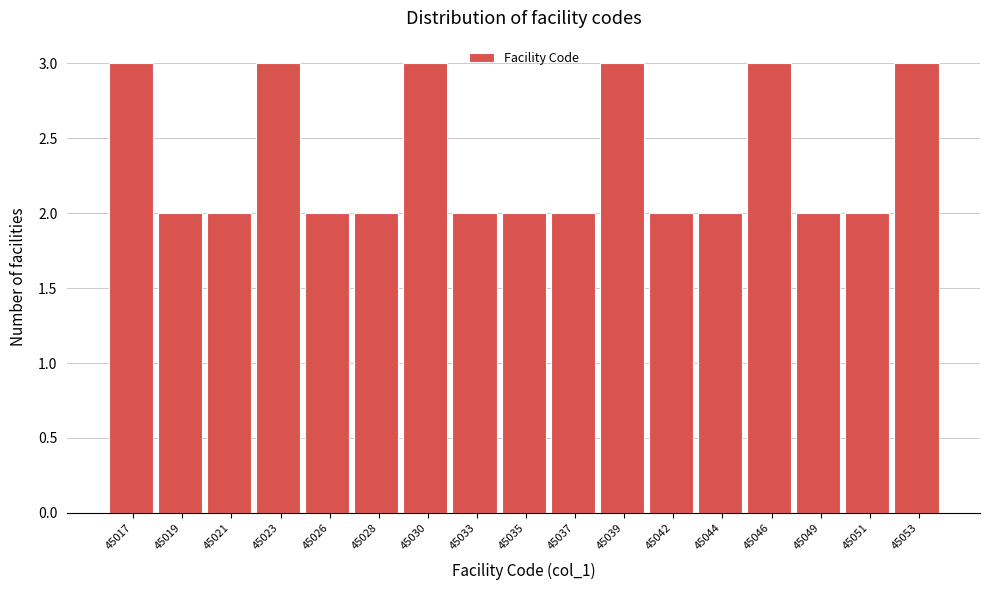

Reading right to left, extract all data points from this chart.

45053=3	45051=2	45049=2	45046=3	45044=2	45042=2	45039=3	45037=2	45035=2	45033=2	45030=3	45028=2	45026=2	45023=3	45021=2	45019=2	45017=3